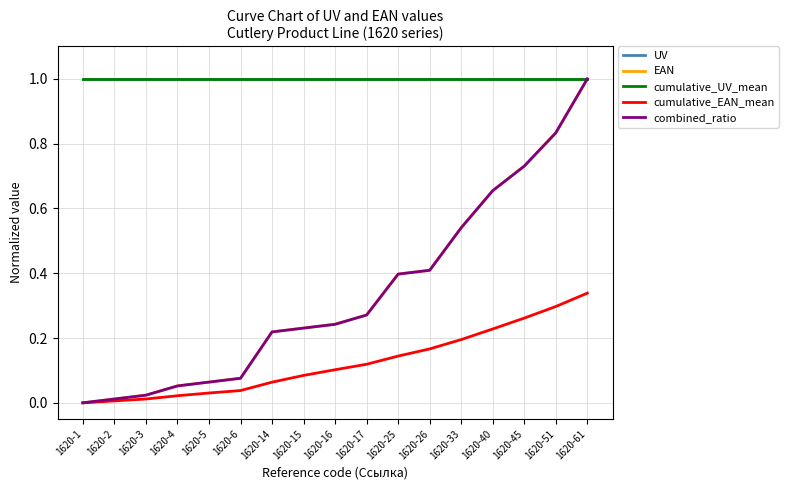

Does the chart have visible grid lines?

Yes